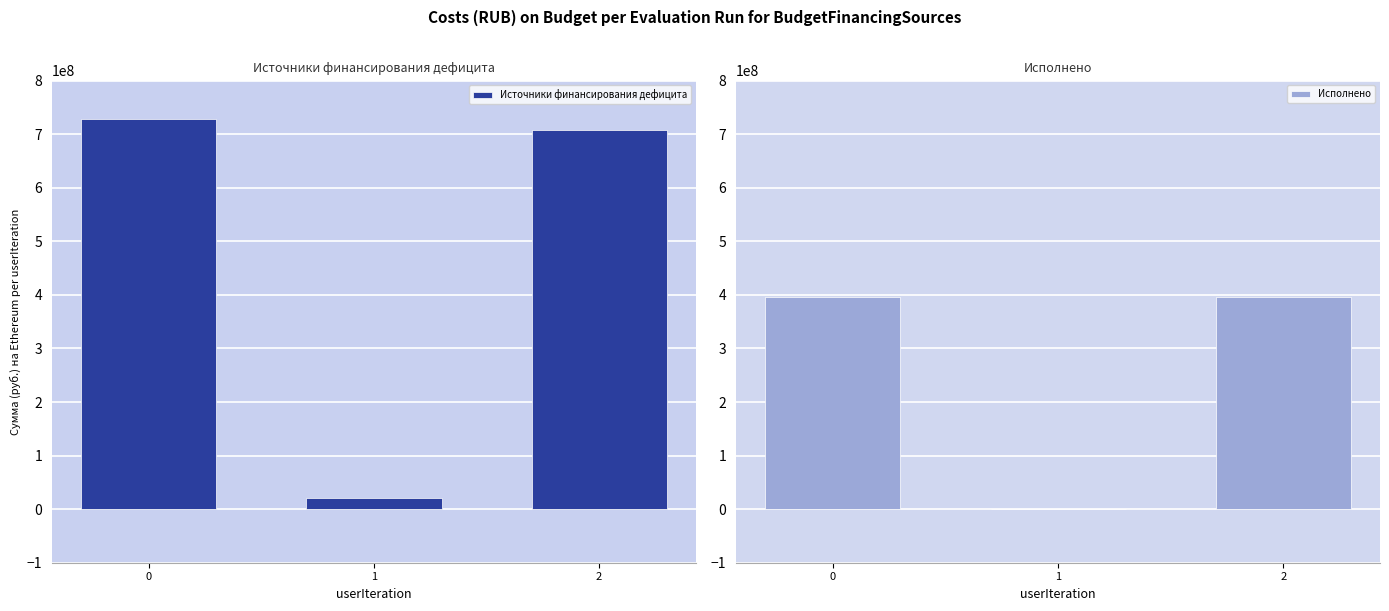

Rank the series by their average value, from highest to lowest.

Источники финансирования дефицита, Исполнено